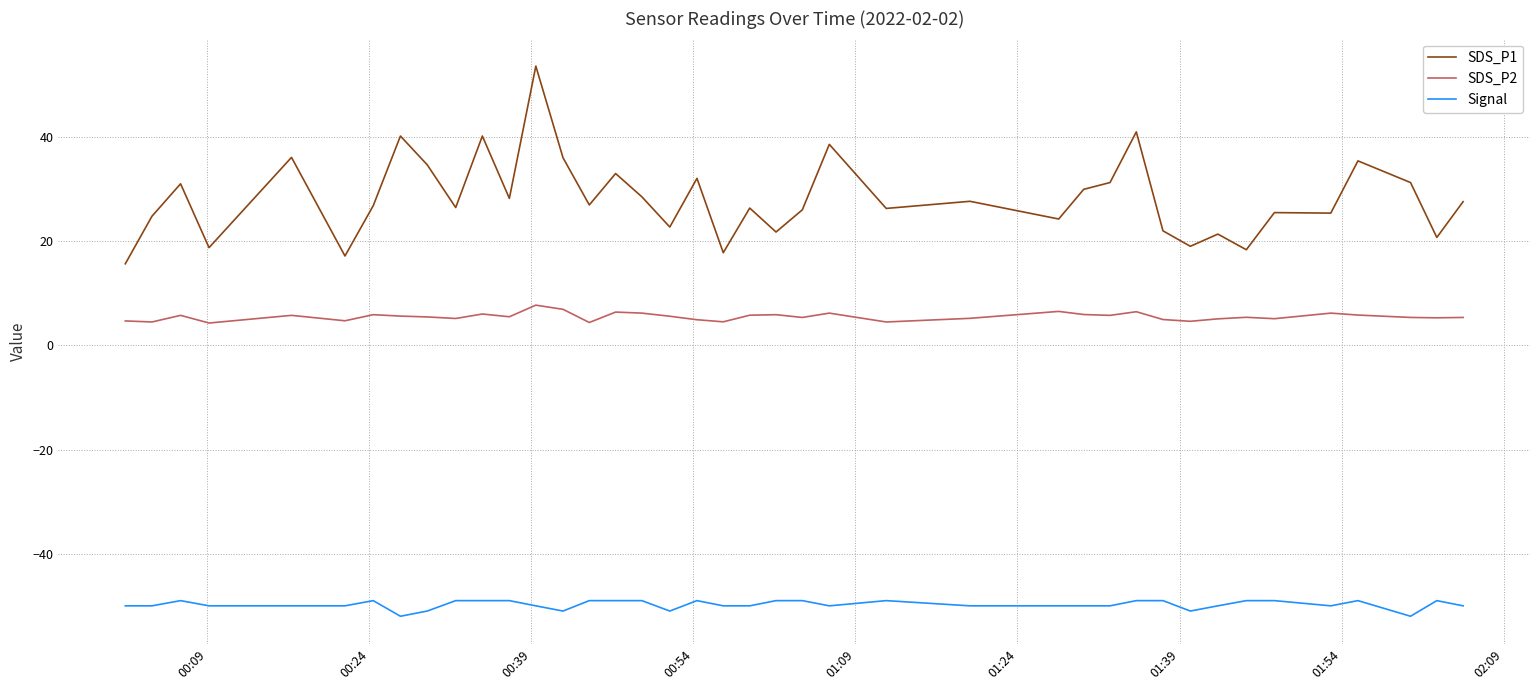

True or false: SDS_P1 and Signal intersect in this chart.

False